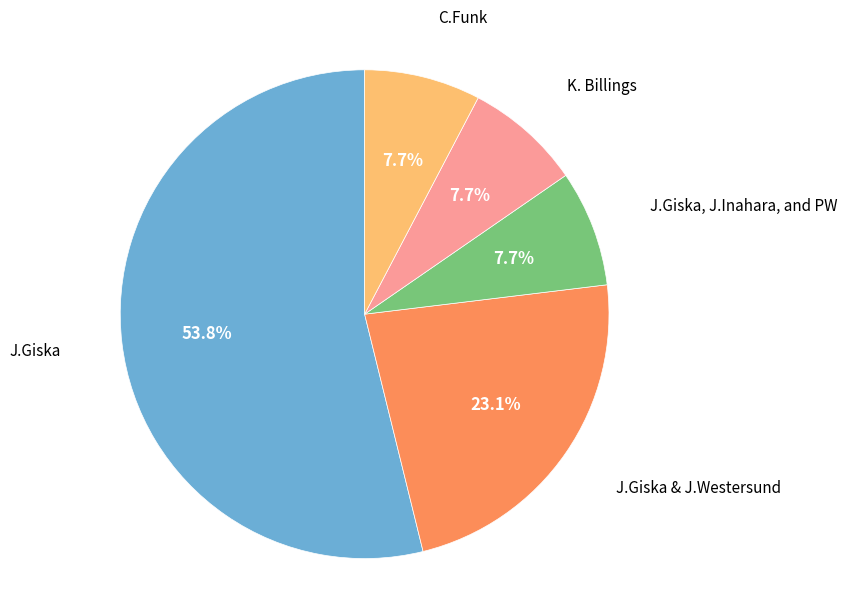

Does any single category account for the majority?

Yes